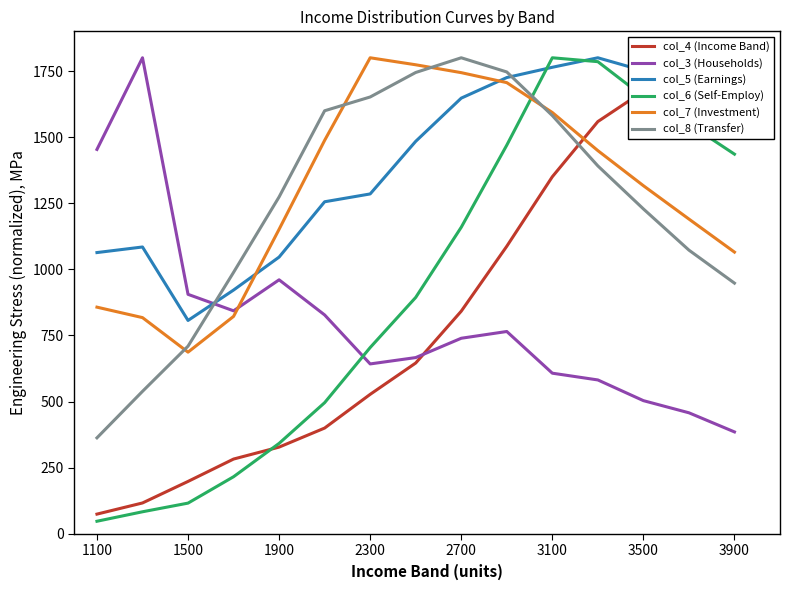

The col_7 (Investment) series shows 2321.2 at 2700. True or false?

False